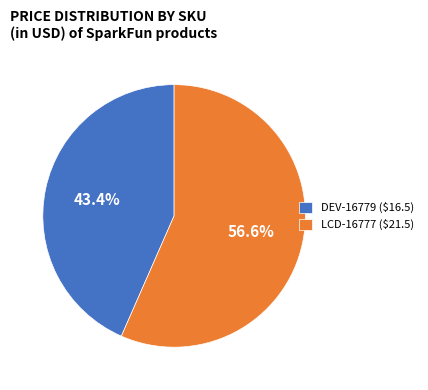

To the nearest percent, what is the difference between the largest and smallest slice percentages?

13%